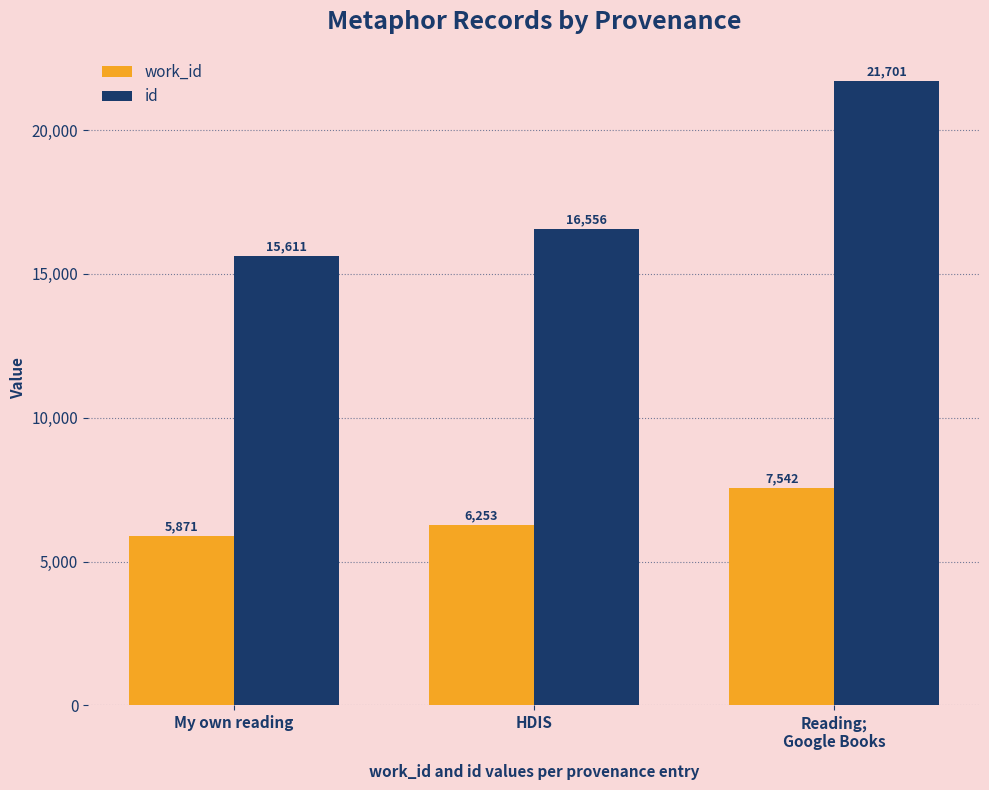

What is the total value across all series at My own reading?

21482